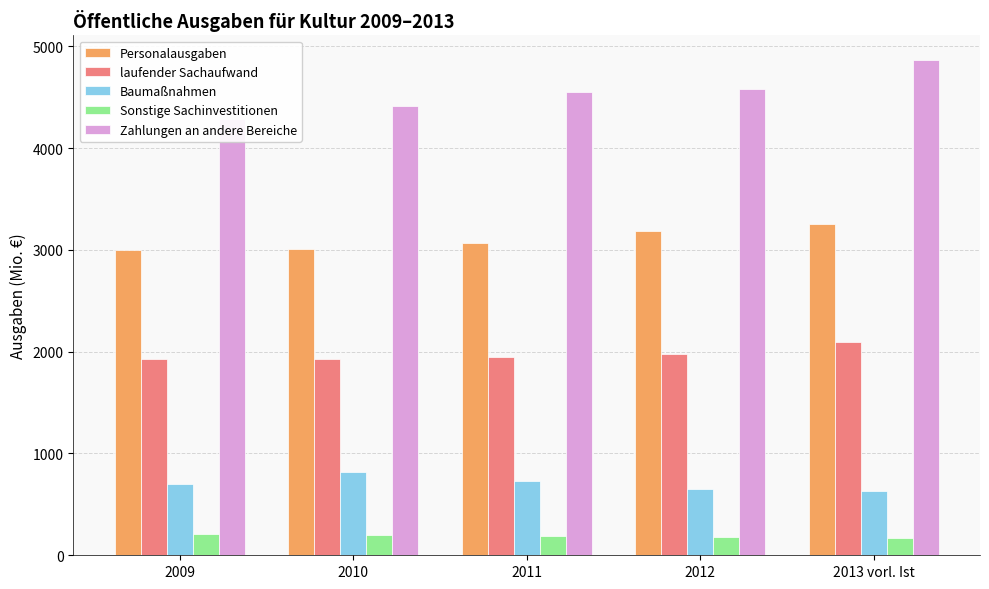

Read the Zahlungen an andere Bereiche value at 2010.

4412.5